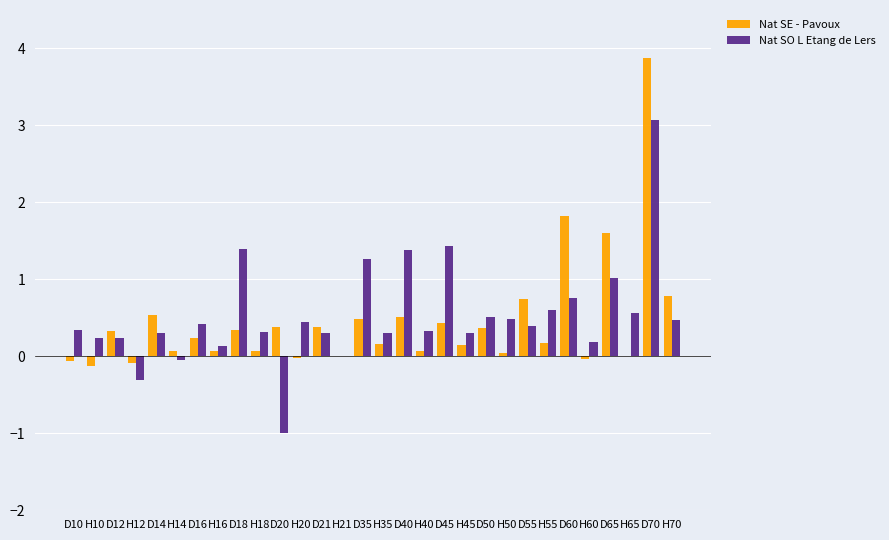

How many series are shown in this chart?

2